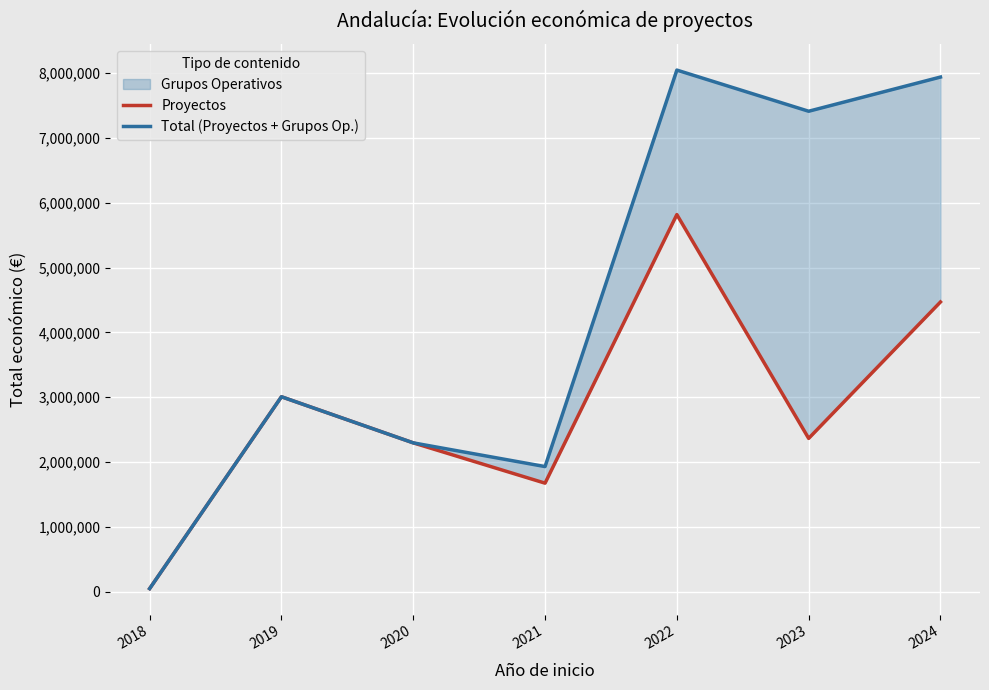

Is the value of Total (Proyectos + Grupos Op.) at 2018 greater than the value of Proyectos at 2018?

No